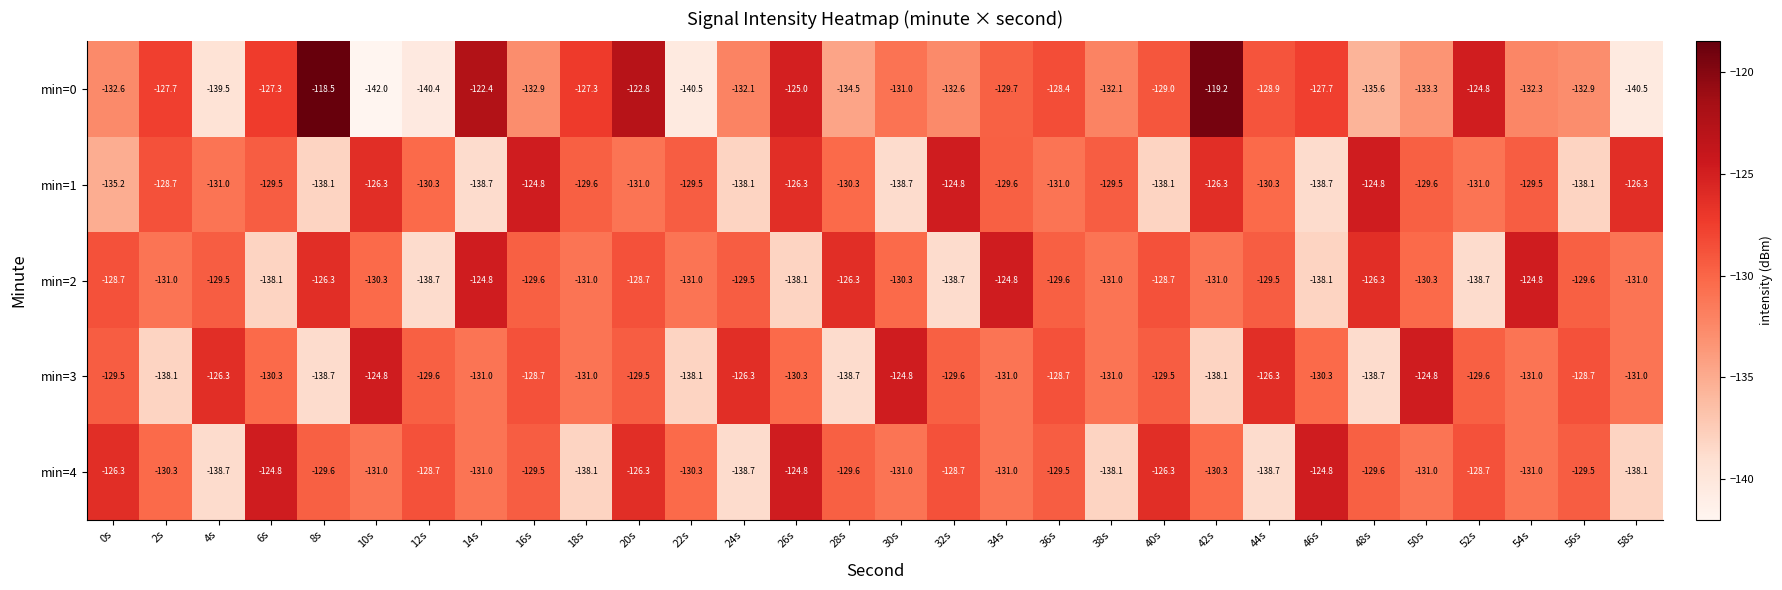

What is the difference between the min=1 values at 20s and 50s?

1.4